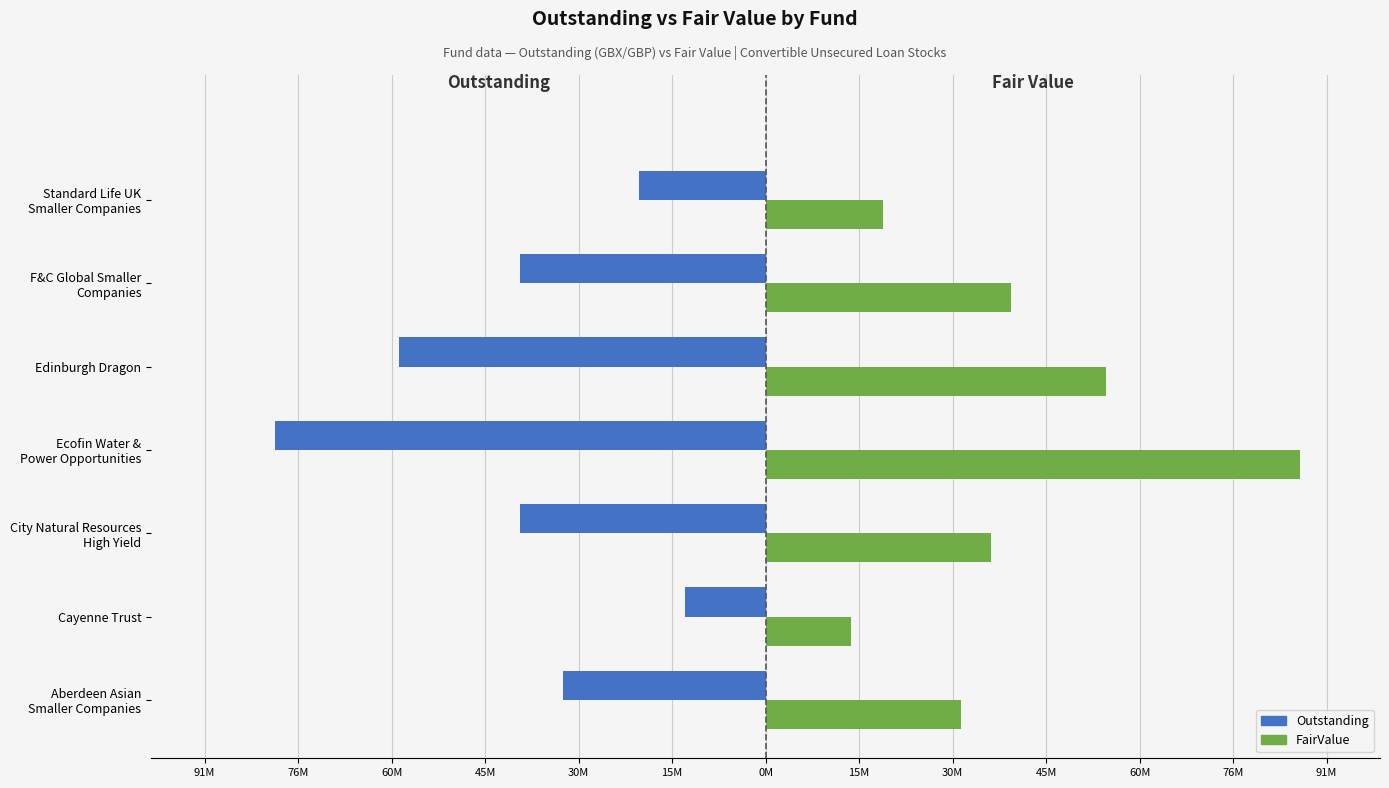

What are all the series names shown in the legend?

Outstanding, FairValue